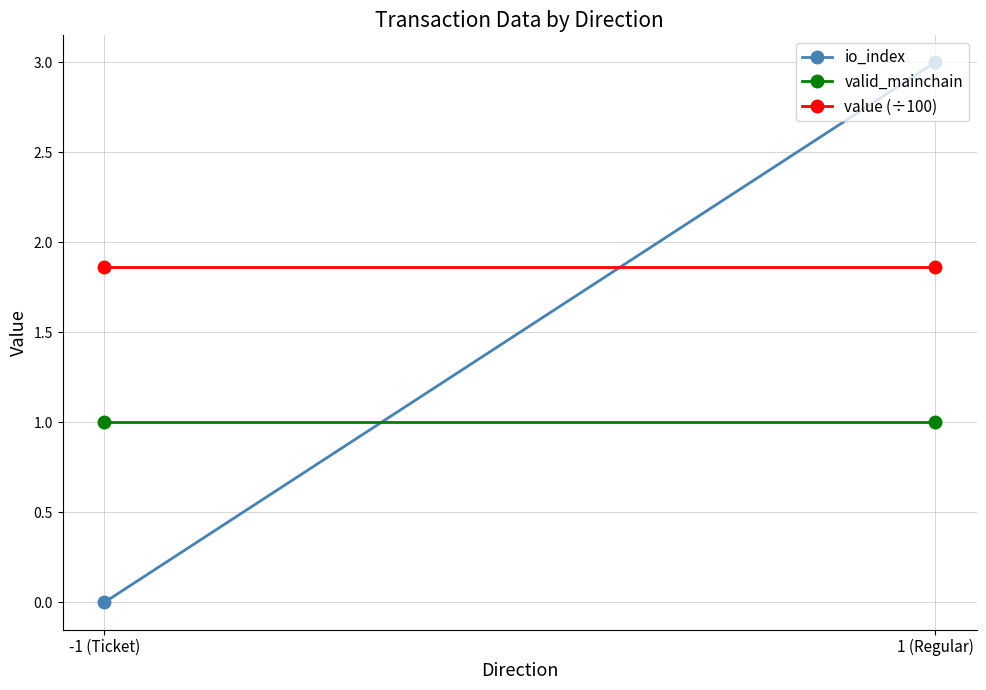

Reading left to right, extract all data points from this chart.

io_index: 0.0	3.0
valid_mainchain: 1.0	1.0
value (÷100): 1.9	1.9